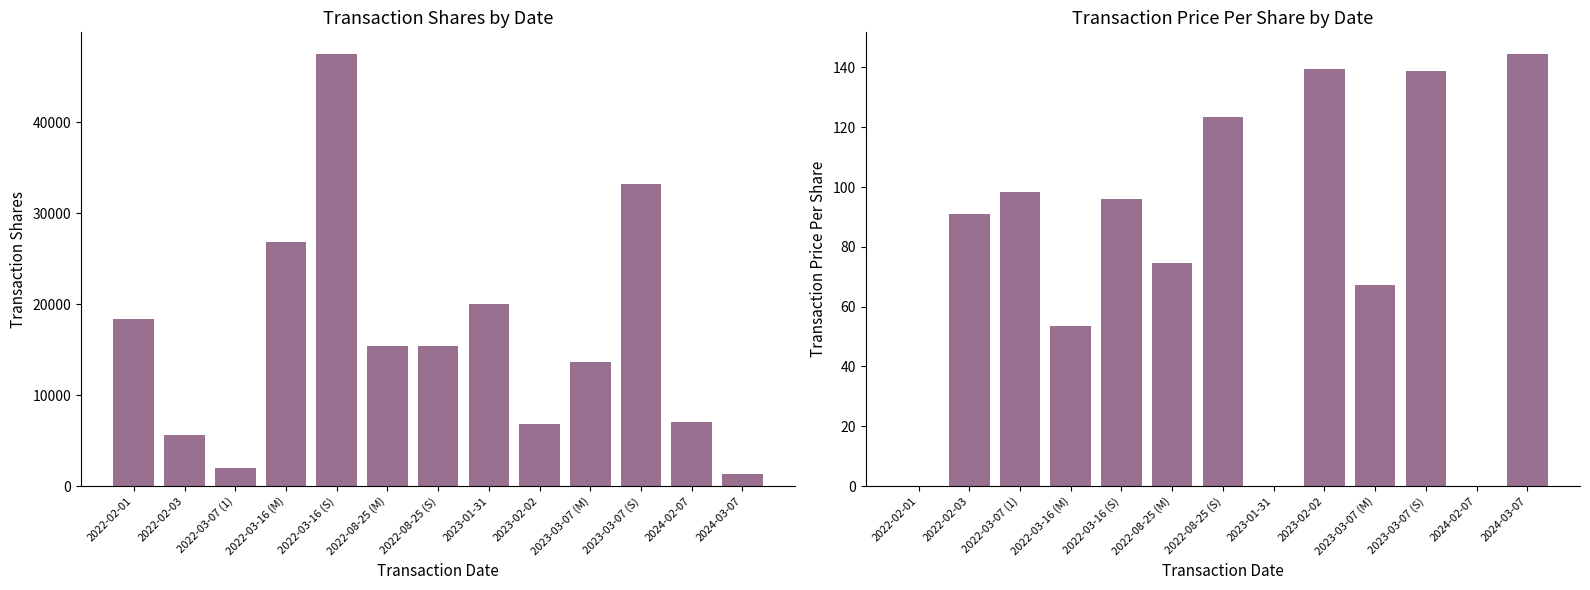

What is the maximum value for transactionShares?

47527.0